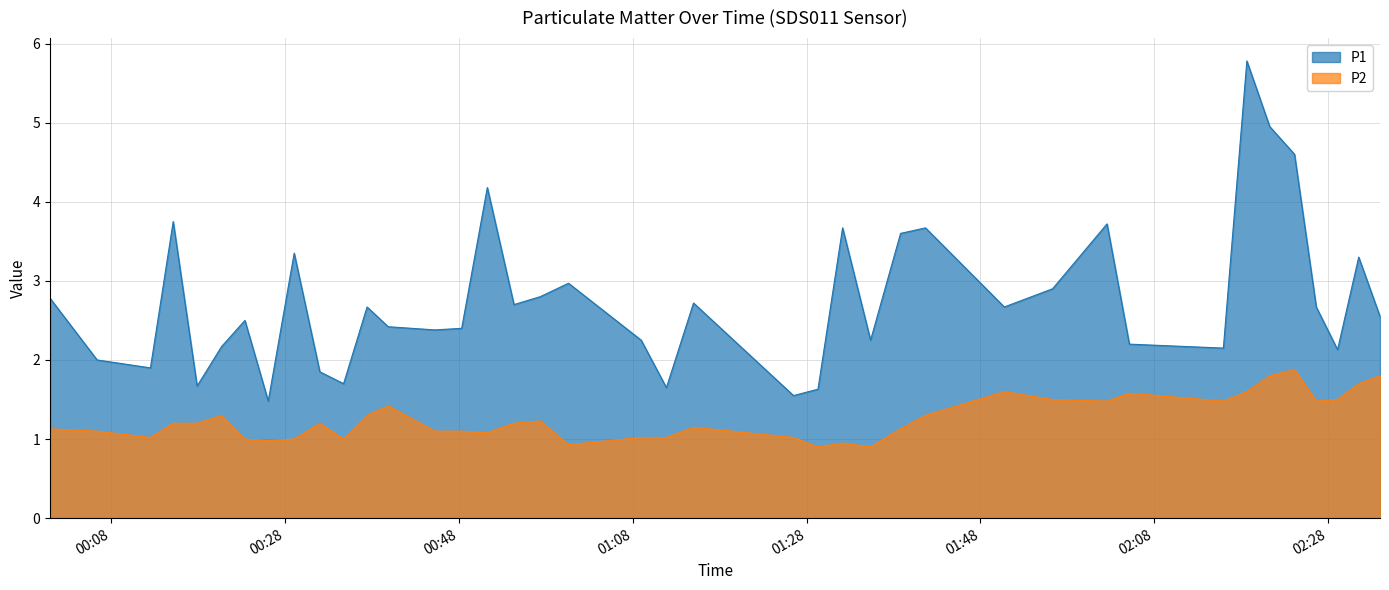

Reading left to right, list all the values displayed in this chart.

P1: 2.8	2.0	1.9	3.8	1.7	2.2	2.5	1.5	3.4	1.9	1.7	2.7	2.4	2.4	2.4	4.2	2.7	2.8	3.0	2.2	1.6	2.7	1.6	1.6	3.7	2.2	3.6	3.7	2.7	2.9	3.7	2.2	2.1	5.8	5.0	4.6	2.7	2.1	3.3	2.5
P2: 1.1	1.1	1.0	1.2	1.2	1.3	1.0	1.0	1.0	1.2	1.0	1.3	1.4	1.1	1.1	1.1	1.2	1.2	0.9	1.0	1.0	1.1	1.0	0.9	0.9	0.9	1.1	1.3	1.6	1.5	1.5	1.6	1.5	1.6	1.8	1.9	1.5	1.5	1.7	1.8